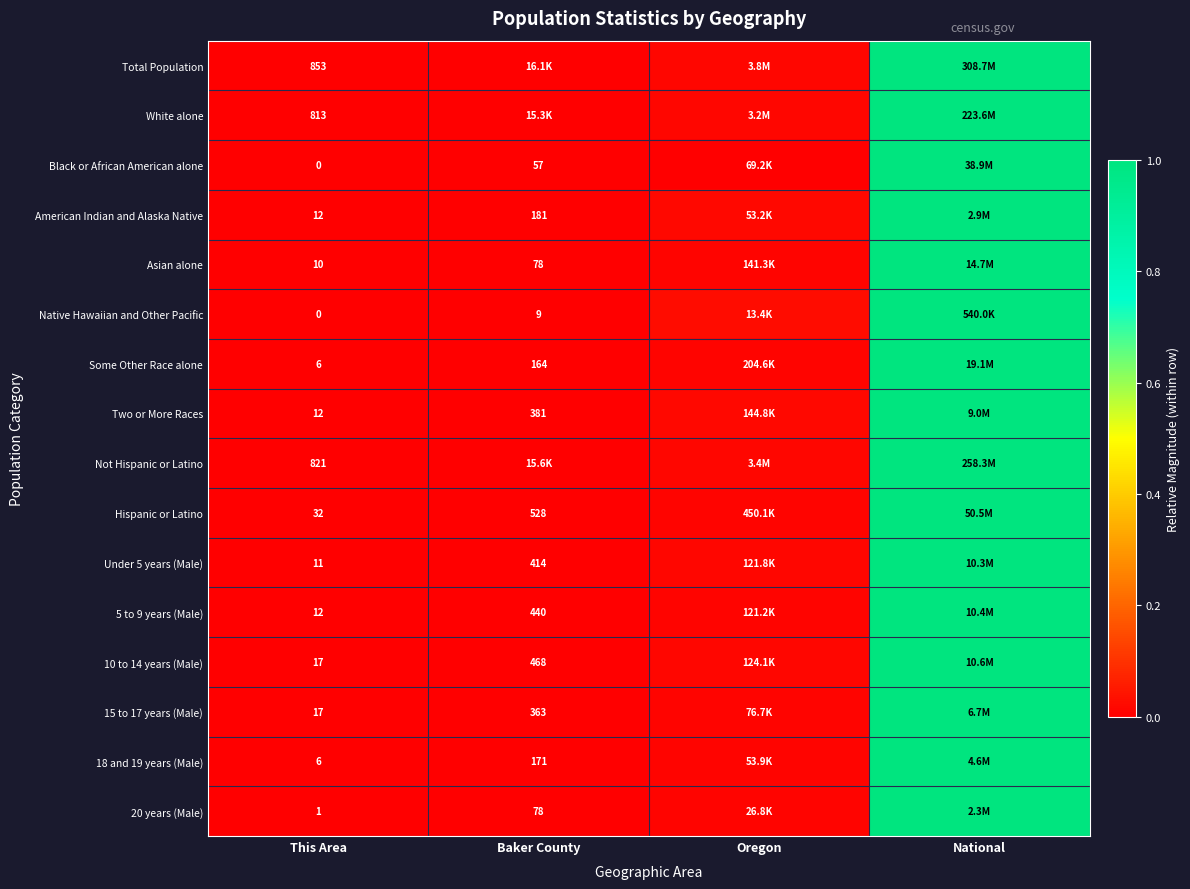

What is the difference between the maximum and minimum values in the American Indian and Alaska Native series?

1.0